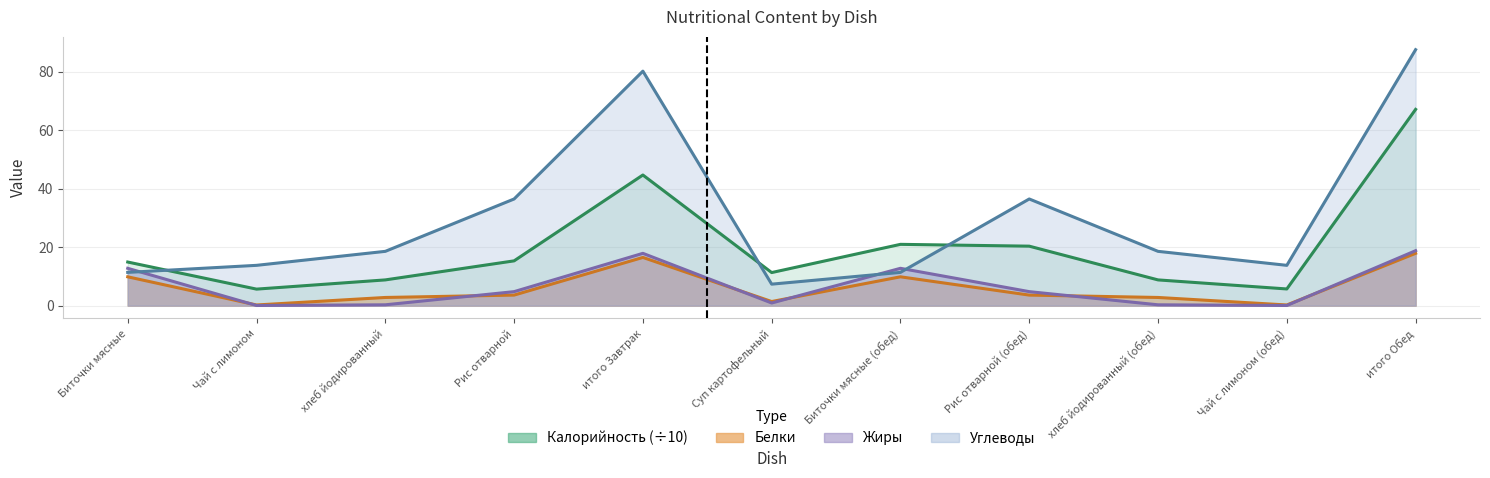

Reading right to left, extract all data points from this chart.

Калорийность: 67.1	5.7	8.8	20.3	20.9	11.3	44.6	15.3	8.8	5.6	14.9
Белки: 17.9	0.2	2.8	3.6	9.8	1.4	16.5	3.6	2.8	0.2	9.8
Жиры: 18.8	0.1	0.3	4.8	12.8	0.9	17.9	4.8	0.3	0.1	12.8
Углеводы: 87.5	13.8	18.6	36.4	11.4	7.3	80.1	36.4	18.6	13.8	11.4